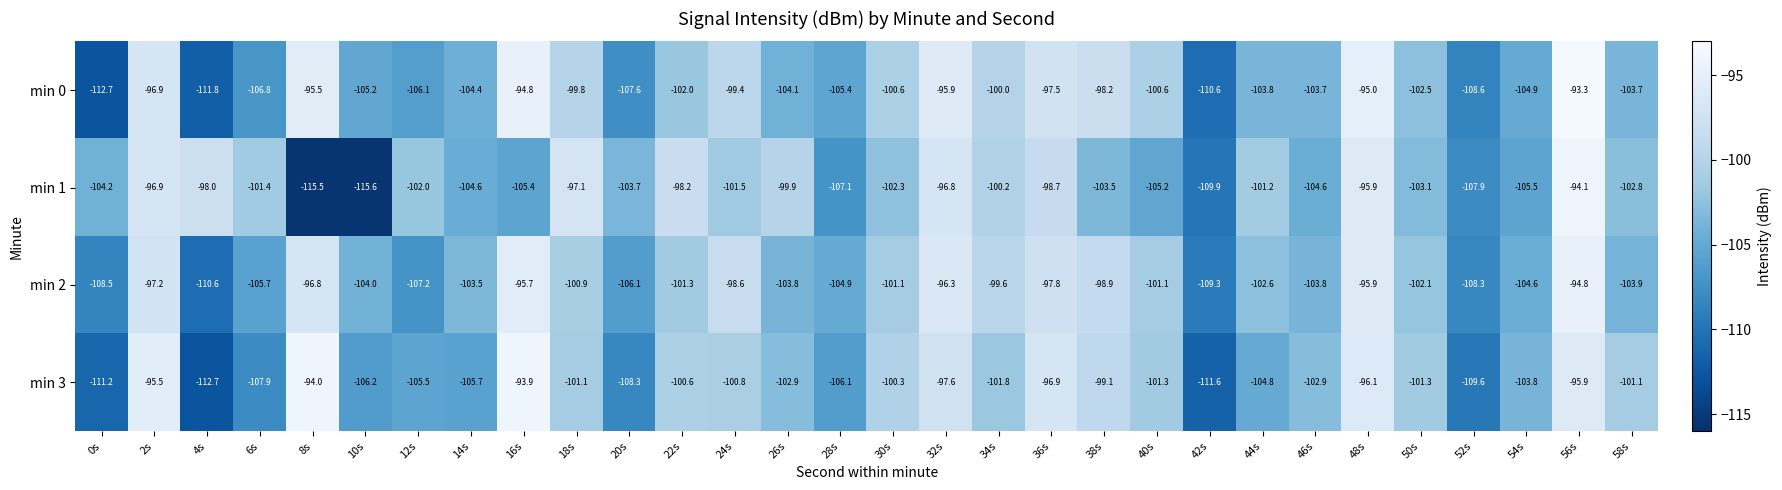

At which category does the chart reach its peak across all series?

56s